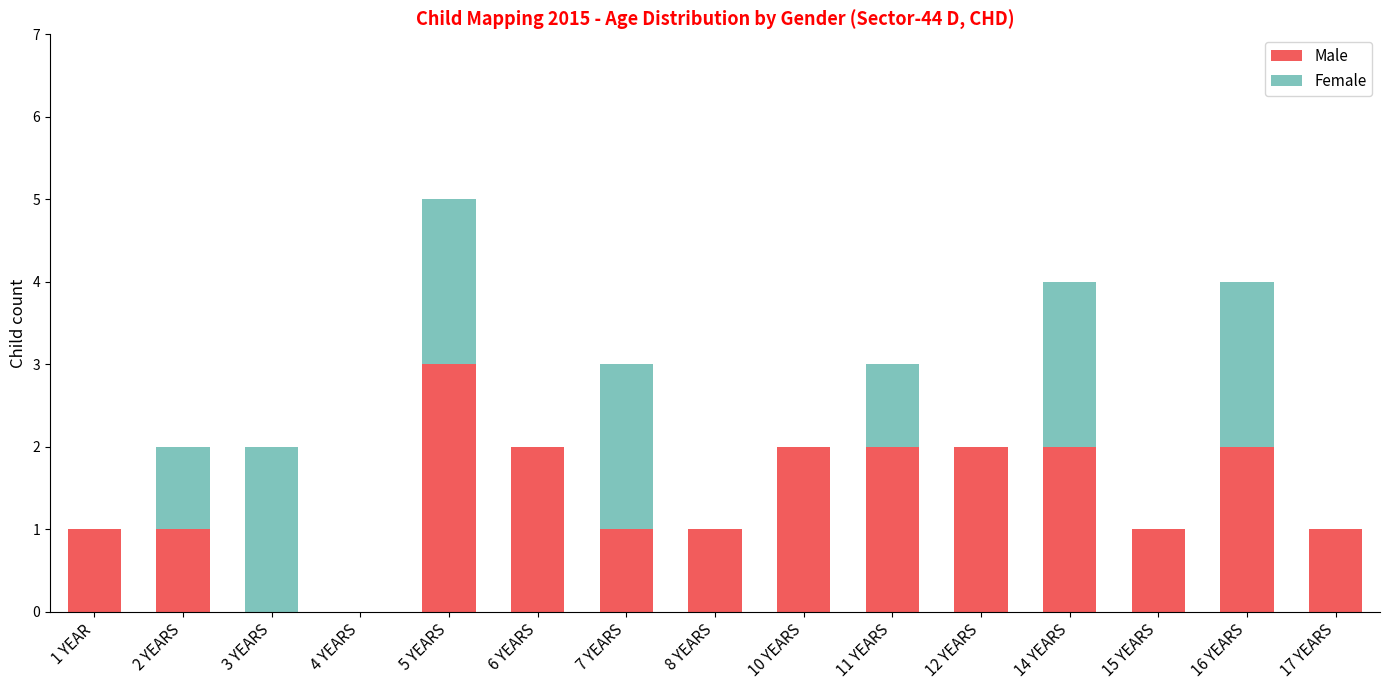

What are all the series names shown in the legend?

Male, Female